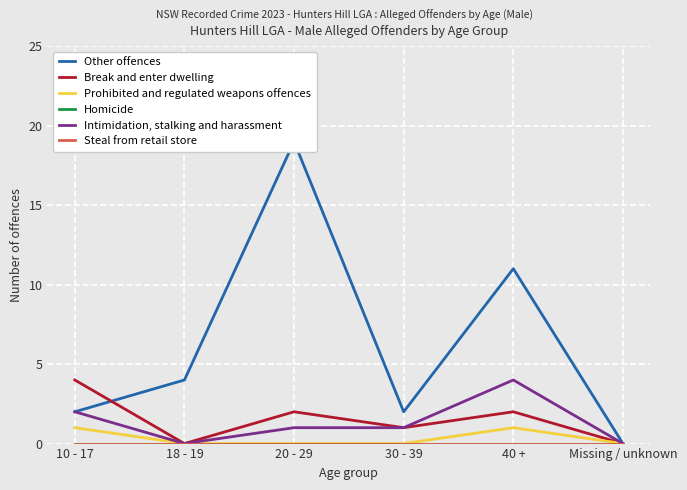

How many interior local peaks does the Break and enter dwelling series have?

2